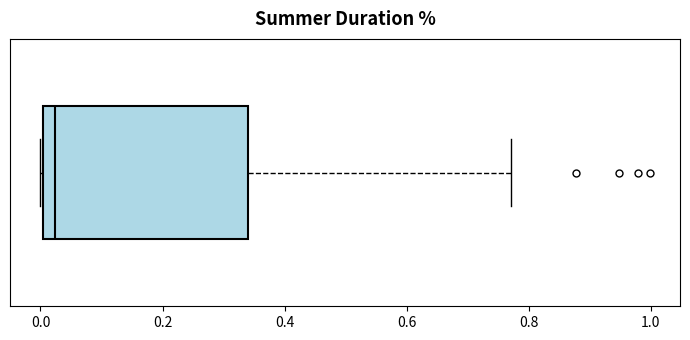

Read this box plot against the x-axis: the position of the median line, the range covered by the box, and the ends of both whiskers. The values are not printed on the chart, so give them approximately, as read against the axis.

median 0.02, box 0.00 to 0.34, whiskers 0.00 to 0.78